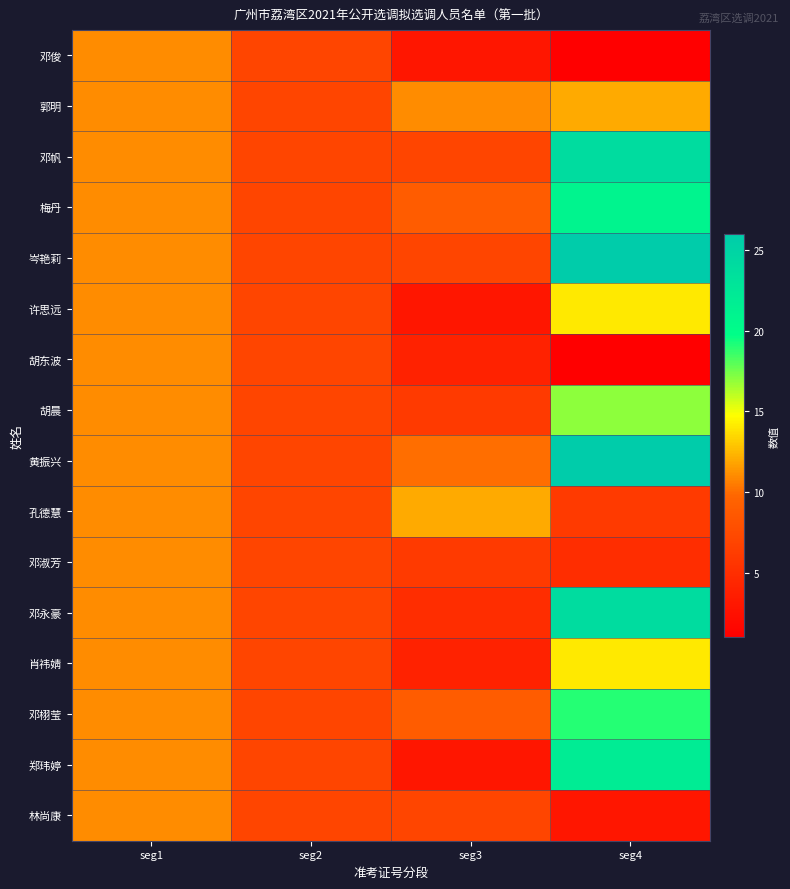

Between seg3 and seg4, which series saw the biggest shift?

岑艳莉